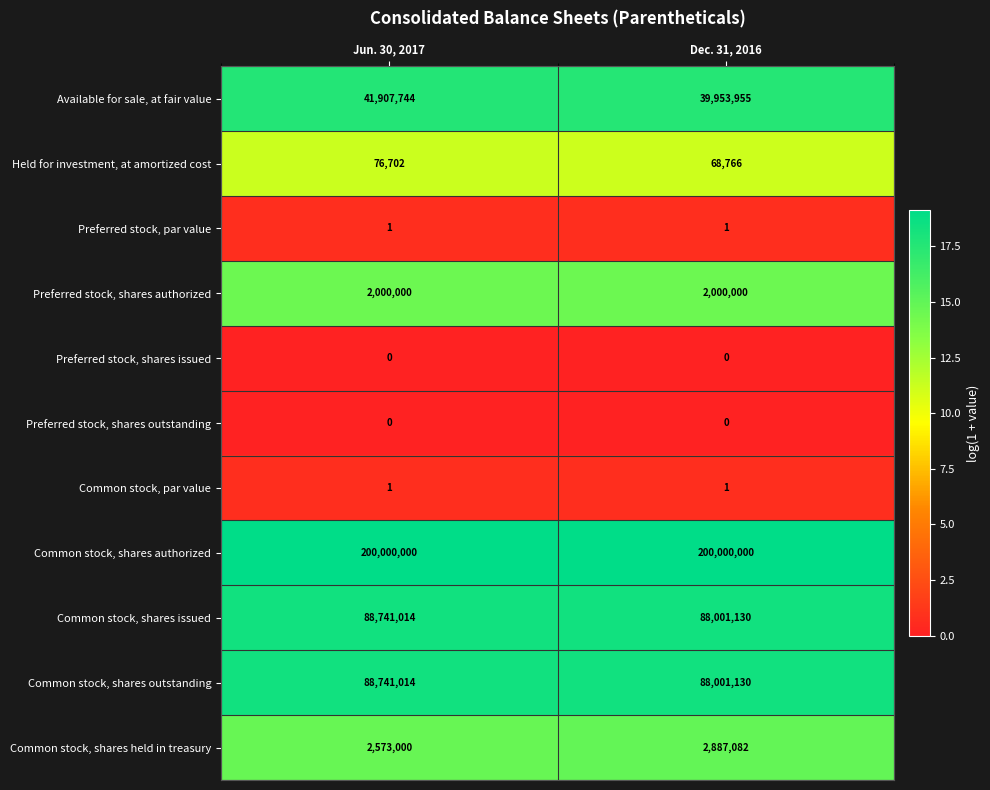

What is the average value of the Common stock, shares authorized series?

200000000